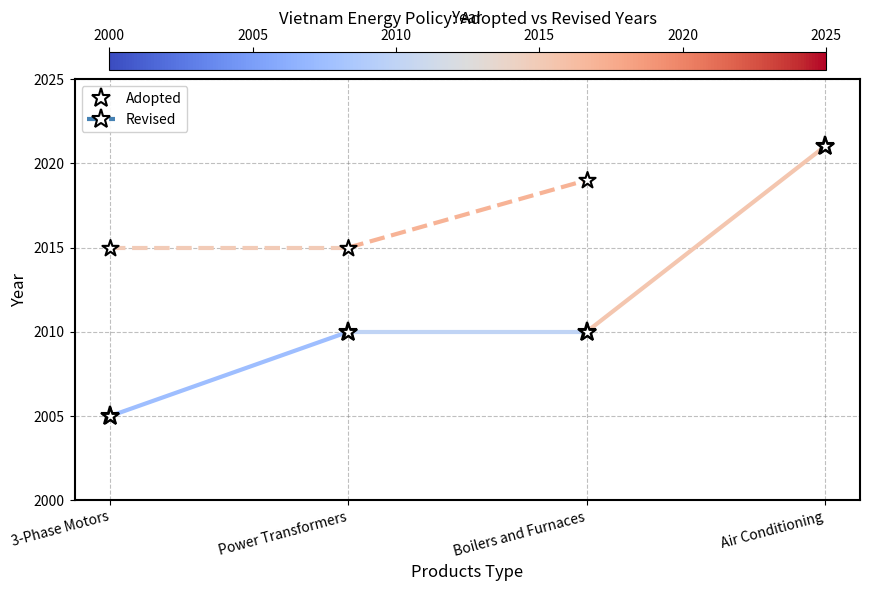

What is the change in value from 3-Phase Motors to Boilers and Furnaces?

+5